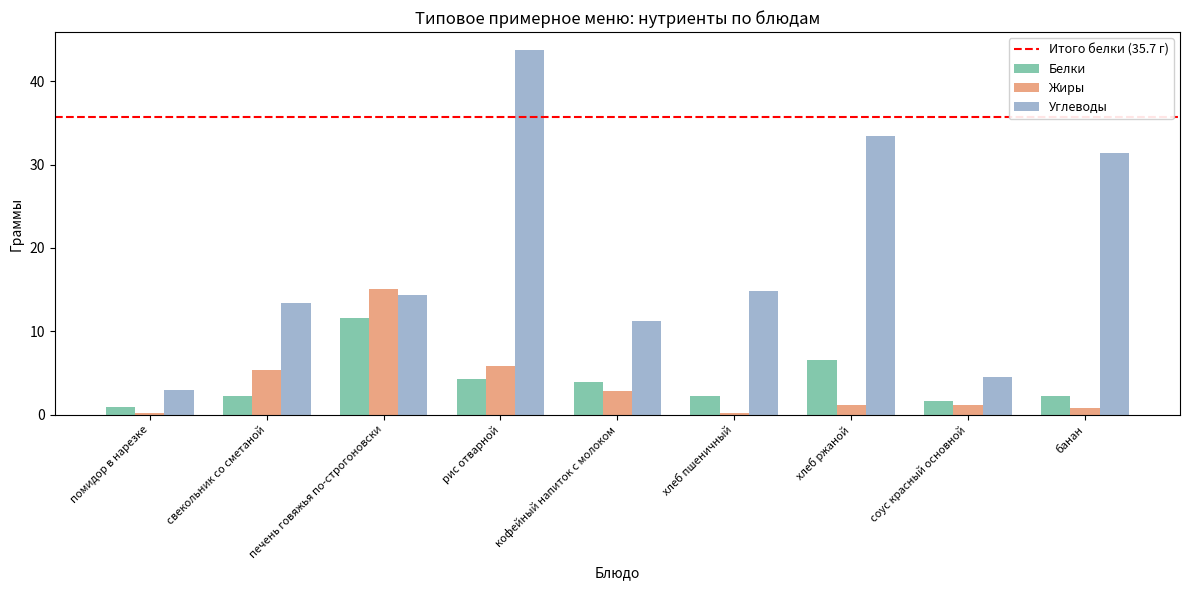

What is the spread (max minus min) of values at рис отварной?

39.4